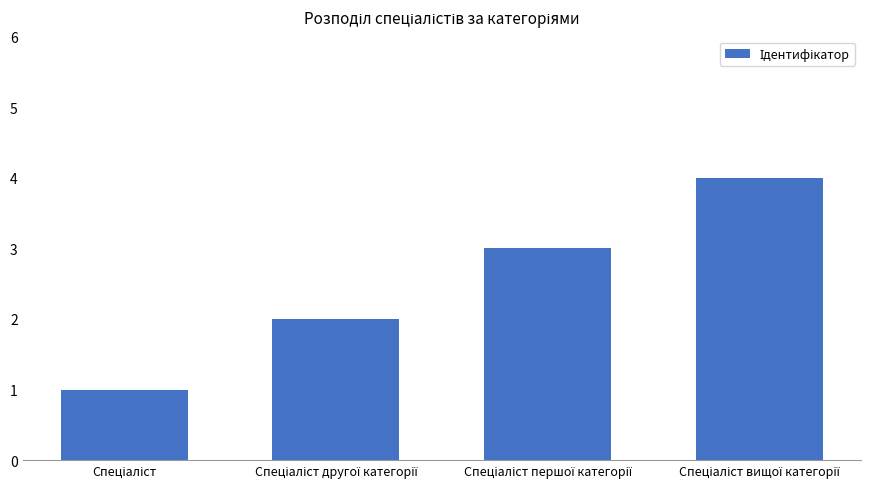

What is the greatest value displayed?

4